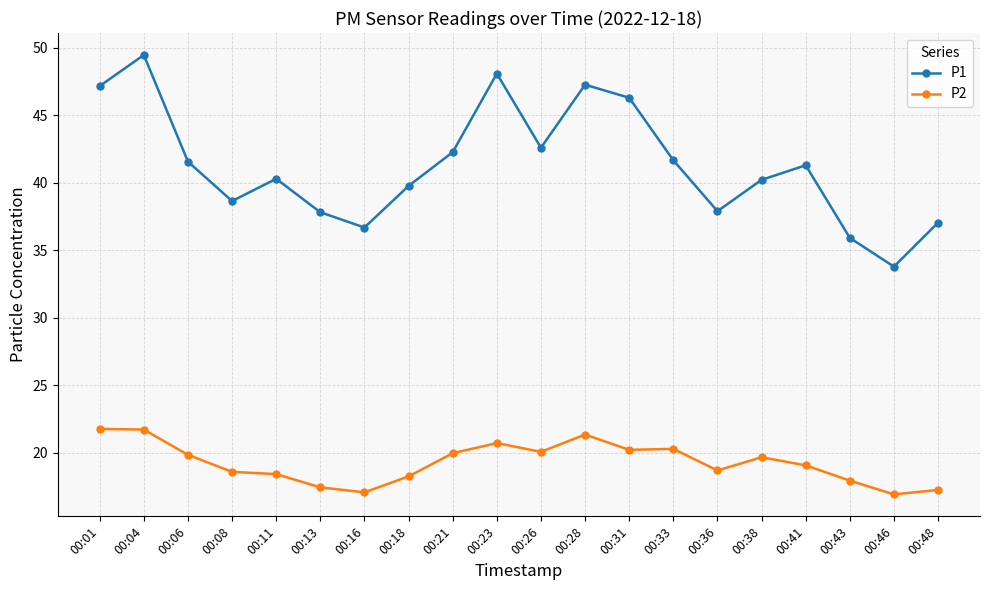

True or false: P1 has more than 0 points higher than both neighbors.

True